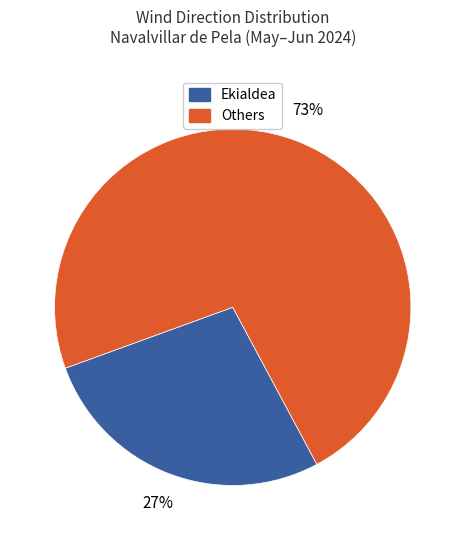

To the nearest percent, what is the average slice percentage?

50%